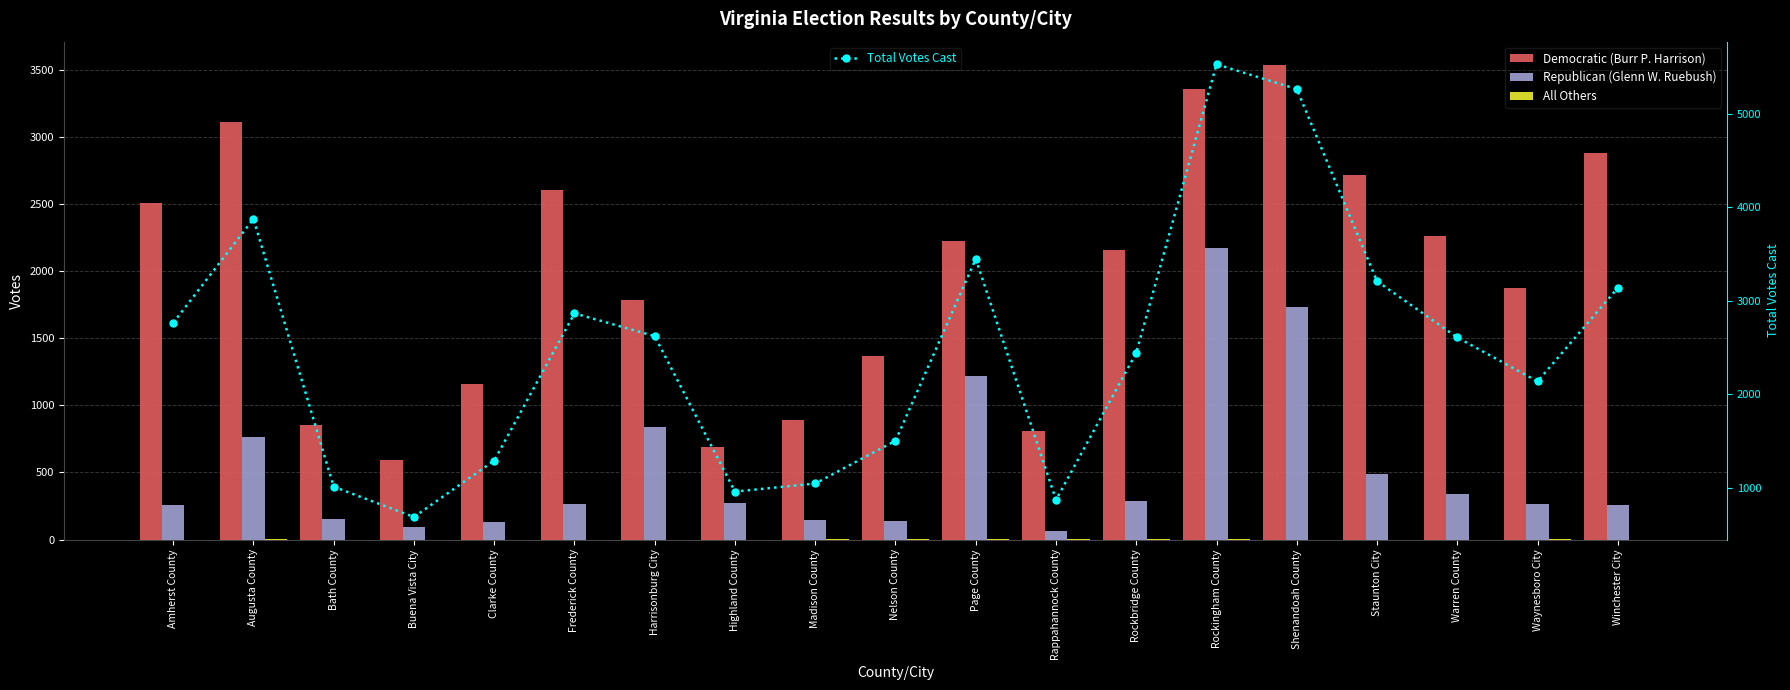

What is the total value across all series at Harrisonburg City?

5242